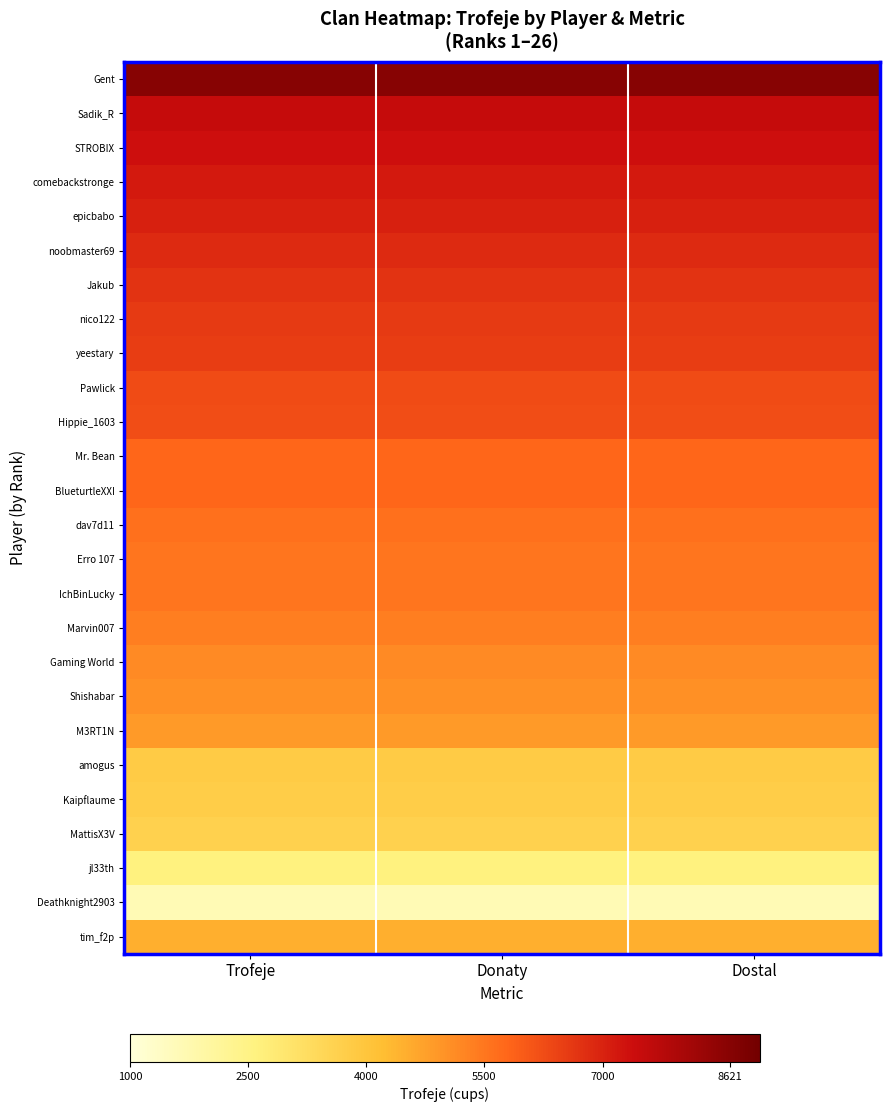

What is the greatest value displayed?

8621